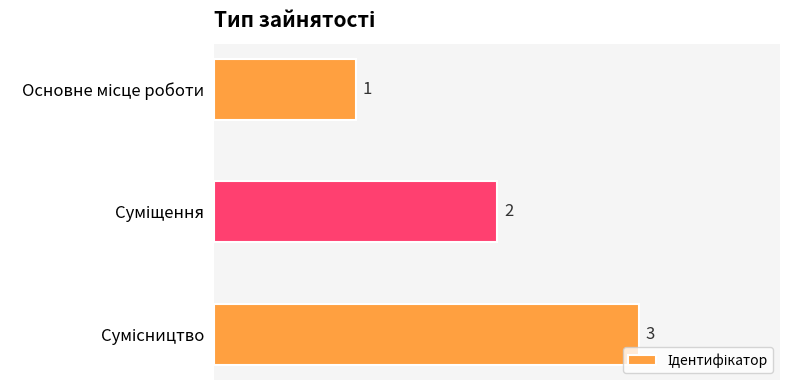

How many data points are less than 2?

1